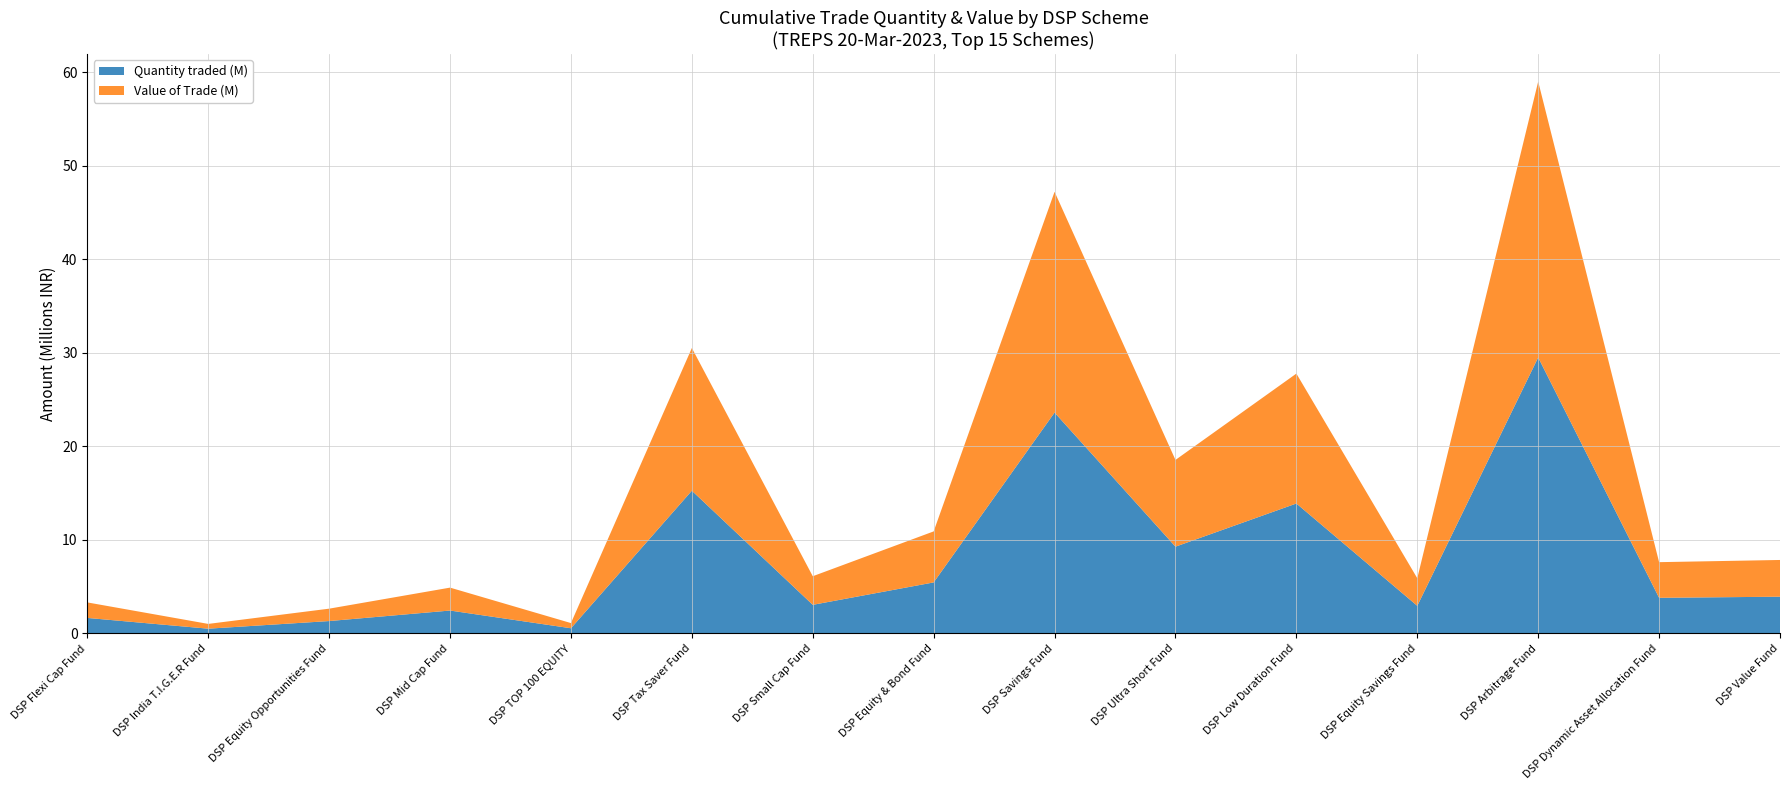

Reading left to right, extract all data points from this chart.

Quantity traded: DSP Flexi Cap Fund=1659632.0	DSP India T.I.G.E.R Fund=510402.8	DSP Equity Opportunities Fund=1325333.6	DSP Mid Cap Fund=2450493.8	DSP TOP 100 EQUITY=555287.7	DSP Tax Saver Fund=15262253.8	DSP Small Cap Fund=3060080.7	DSP Equity & Bond Fund=5456589.6	DSP Savings Fund=23616687.8	DSP Ultra Short Fund=9278825.5	DSP Low Duration Fund=13894903.8	DSP Equity Savings Fund=2953102.9	DSP Arbitrage Fund=29509766.7	DSP Dynamic Asset Allocation Fund=3812217.0	DSP Value Fund=3929172.9
Value of Trade: DSP Flexi Cap Fund=1659031.1	DSP India T.I.G.E.R Fund=510218.0	DSP Equity Opportunities Fund=1324853.7	DSP Mid Cap Fund=2449606.6	DSP TOP 100 EQUITY=555086.6	DSP Tax Saver Fund=15256728.0	DSP Small Cap Fund=3058972.7	DSP Equity & Bond Fund=5454614.0	DSP Savings Fund=23608137.1	DSP Ultra Short Fund=9275466.0	DSP Low Duration Fund=13889873.0	DSP Equity Savings Fund=2952033.7	DSP Arbitrage Fund=29499082.4	DSP Dynamic Asset Allocation Fund=3810836.7	DSP Value Fund=3927750.3